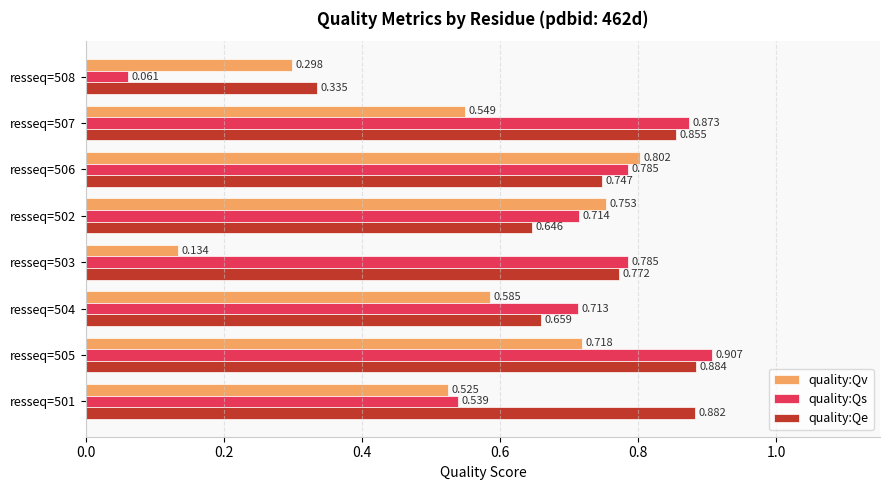

List the series in order of their peak value, lowest first.

quality:Qv, quality:Qe, quality:Qs